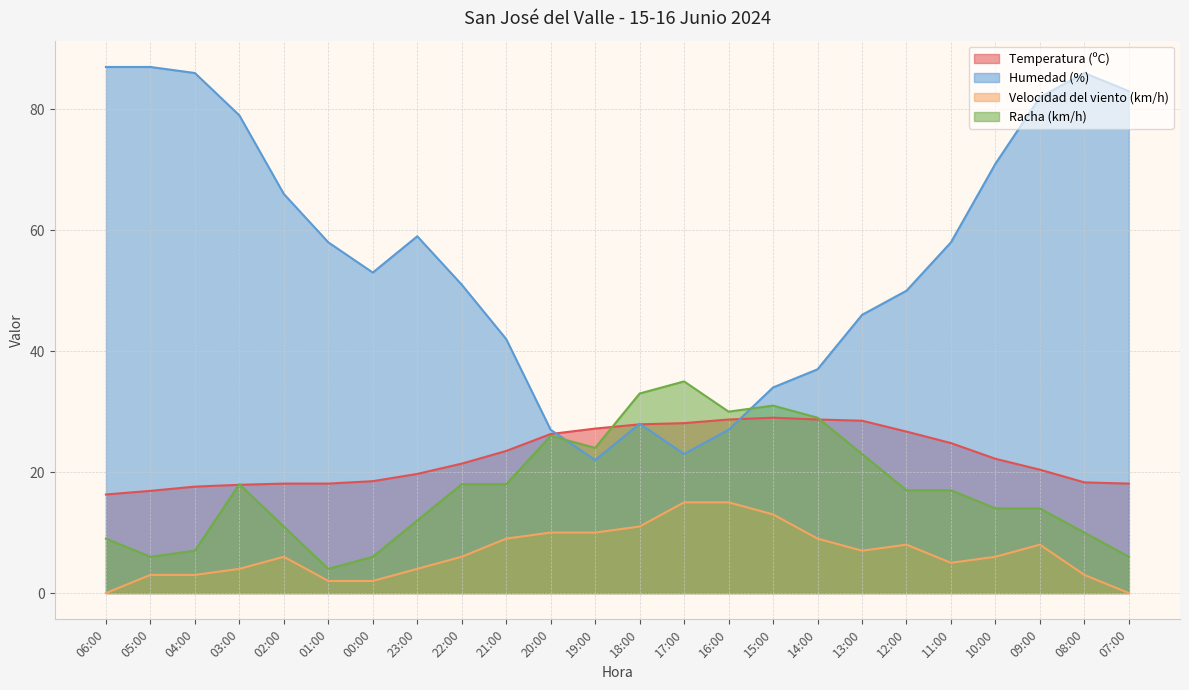

At 22:00, list the series in order from largest to smallest.

Humedad (%), Temperatura (ºC), Racha (km/h), Velocidad del viento (km/h)